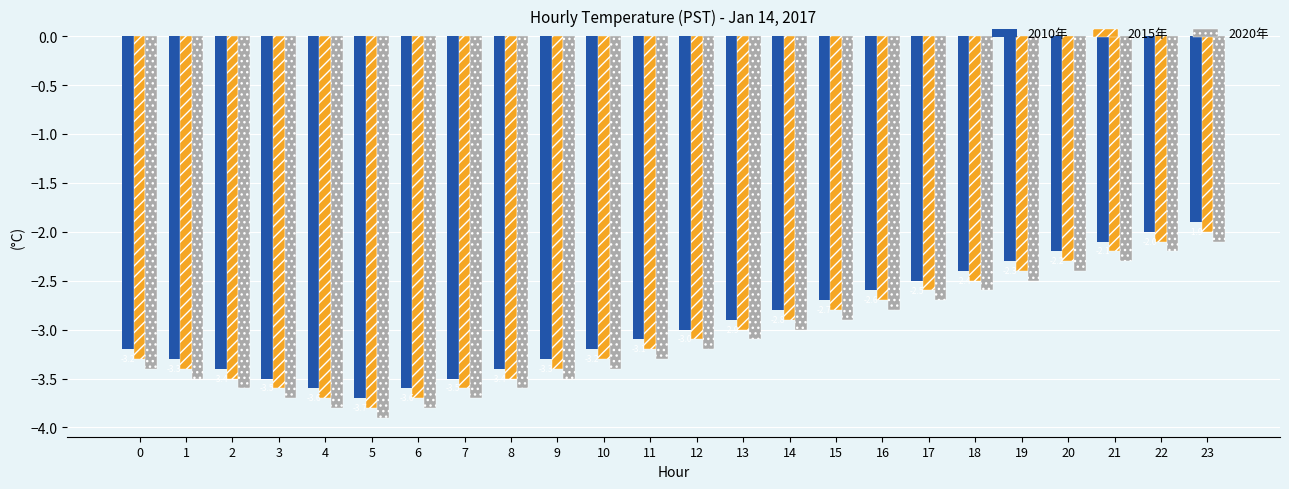

What is the value of the 2010年 bar at the 13th from the left?

-3.0